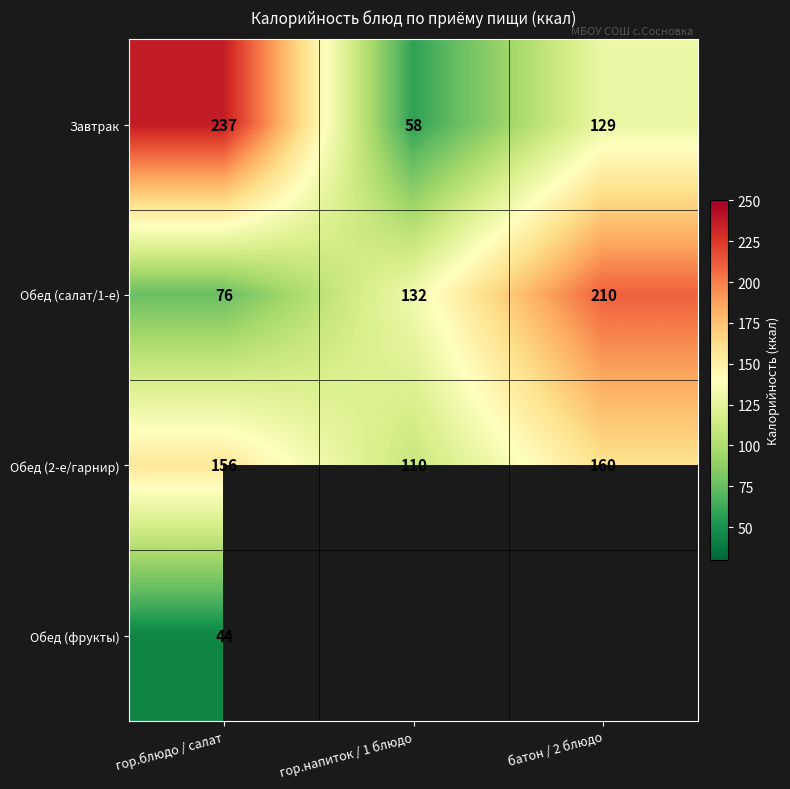

Which category has the lowest value across all series?

гор.напиток / 1 блюдо